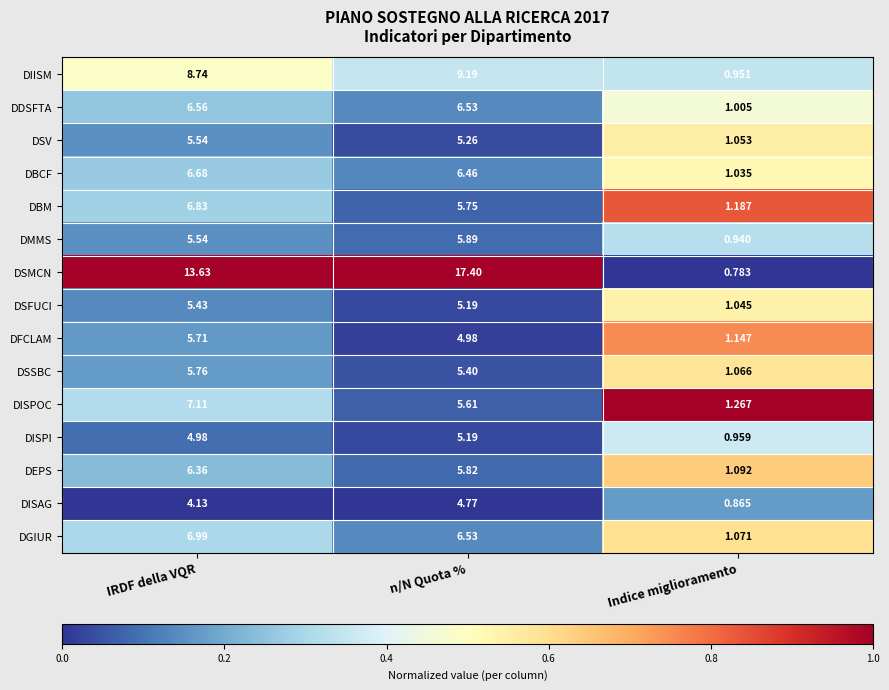

Where does the DBCF series first go above 6?

IRDF della VQR